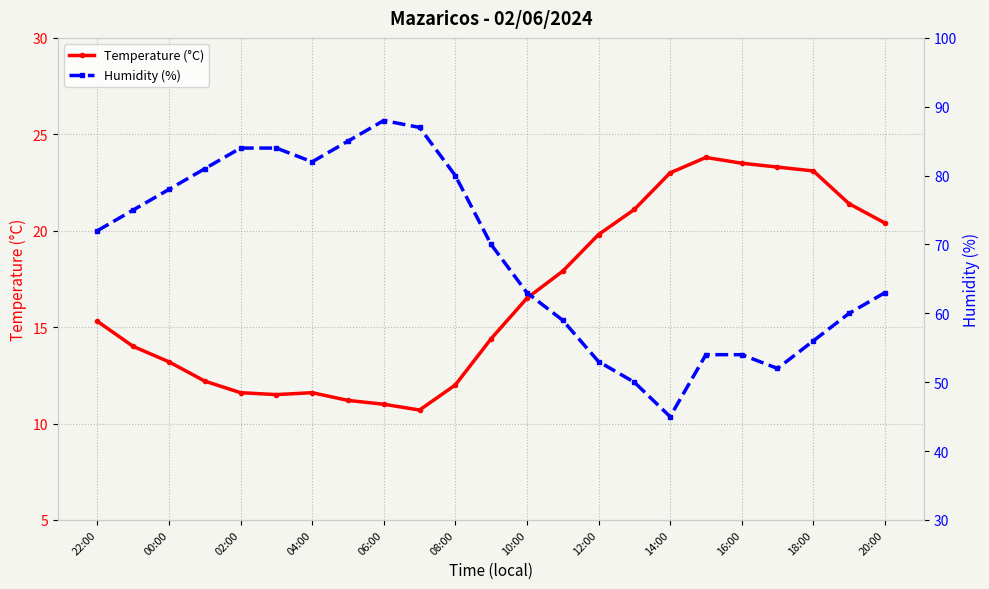

How many data points in Humidity (%) are above 70?

11